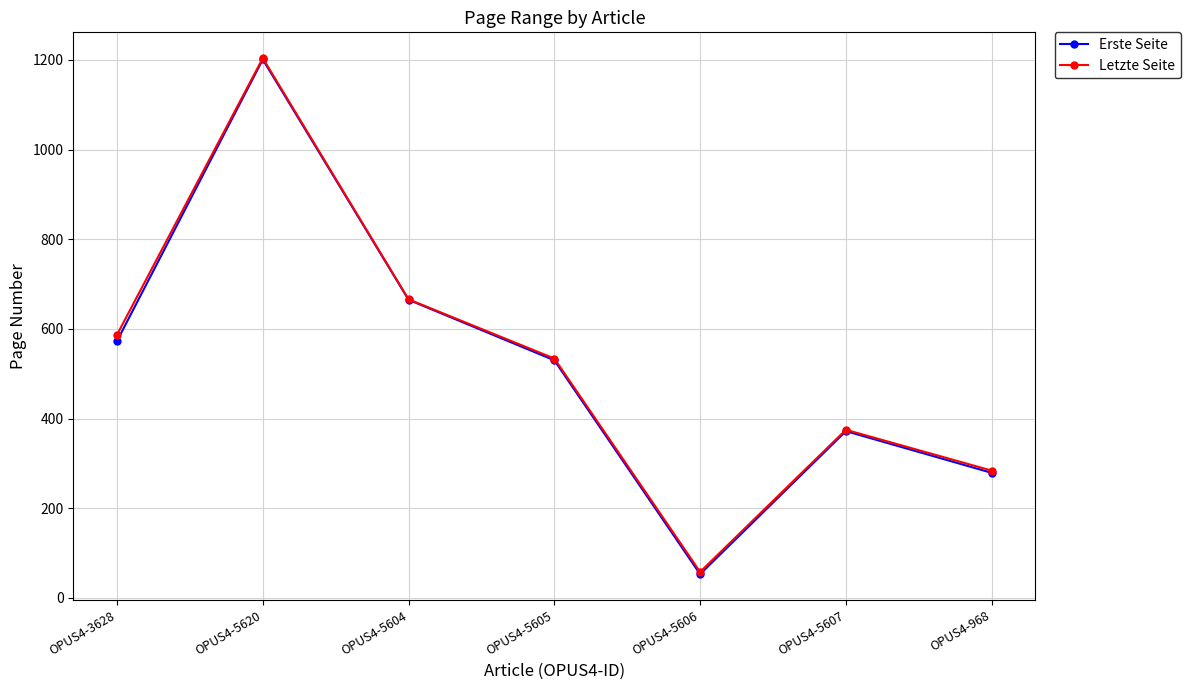

What is the spread (max minus min) of values at OPUS4-5606?

5